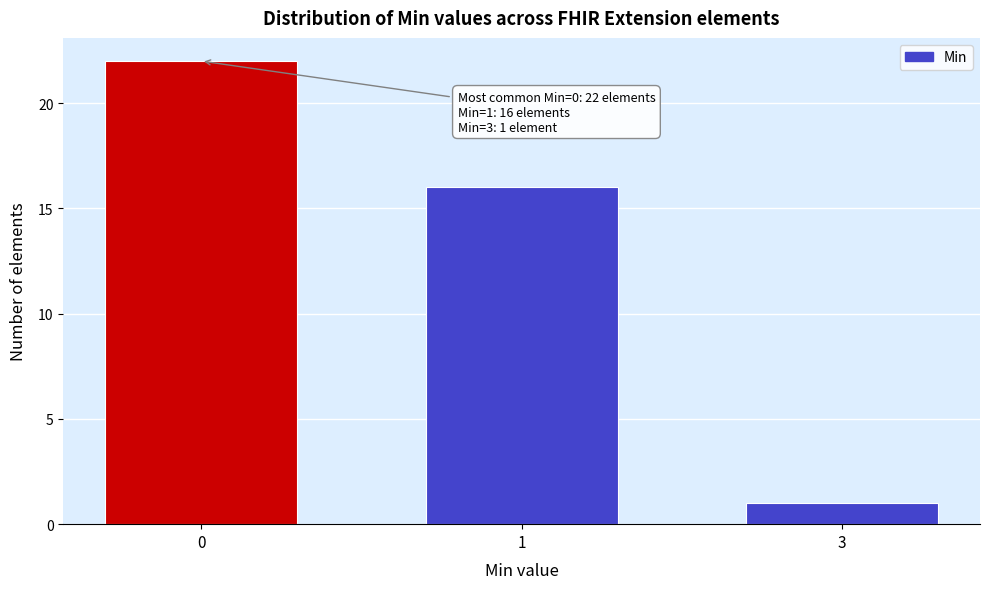

Reading left to right, what are all the values shown in this chart?

0=22	1=16	3=1